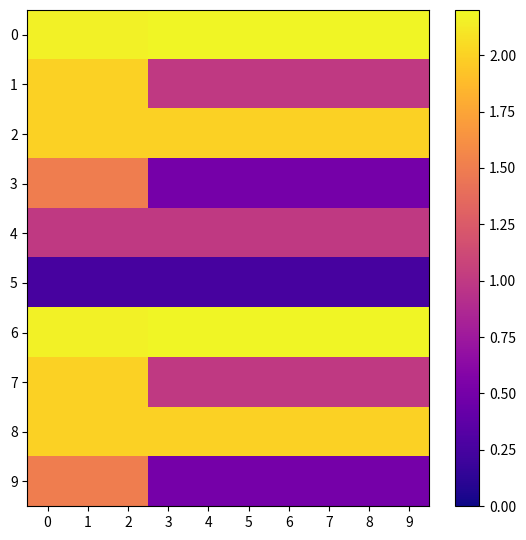

Reading right to left, transcribe all the data shown in this chart.

0: 9=2.2	8=2.2	7=2.2	6=2.2	5=2.2	4=2.2	3=2.2	2=2.2	1=2.2	0=2.2
1: 9=1.0	8=1.0	7=1.0	6=1.0	5=1.0	4=1.0	3=1.0	2=2.0	1=2.0	0=2.0
2: 9=2.0	8=2.0	7=2.0	6=2.0	5=2.0	4=2.0	3=2.0	2=2.0	1=2.0	0=2.0
3: 9=0.5	8=0.5	7=0.5	6=0.5	5=0.5	4=0.5	3=0.5	2=1.5	1=1.5	0=1.5
4: 9=1.0	8=1.0	7=1.0	6=1.0	5=1.0	4=1.0	3=1.0	2=1.0	1=1.0	0=1.0
5: 9=0.2	8=0.2	7=0.2	6=0.2	5=0.2	4=0.2	3=0.2	2=0.2	1=0.2	0=0.2
6: 9=2.2	8=2.2	7=2.2	6=2.2	5=2.2	4=2.2	3=2.2	2=2.2	1=2.2	0=2.2
7: 9=1.0	8=1.0	7=1.0	6=1.0	5=1.0	4=1.0	3=1.0	2=2.0	1=2.0	0=2.0
8: 9=2.0	8=2.0	7=2.0	6=2.0	5=2.0	4=2.0	3=2.0	2=2.0	1=2.0	0=2.0
9: 9=0.5	8=0.5	7=0.5	6=0.5	5=0.5	4=0.5	3=0.5	2=1.5	1=1.5	0=1.5